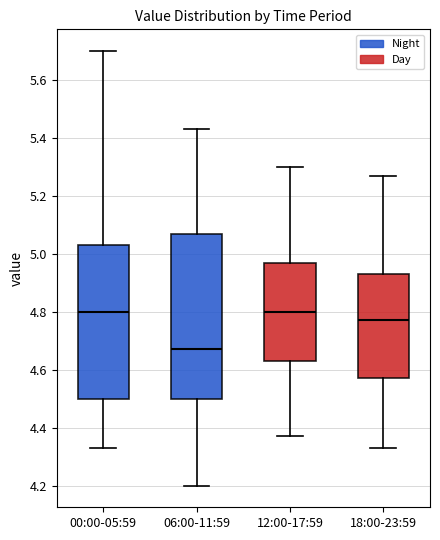

Which box has the lowest median line?

06:00-11:59